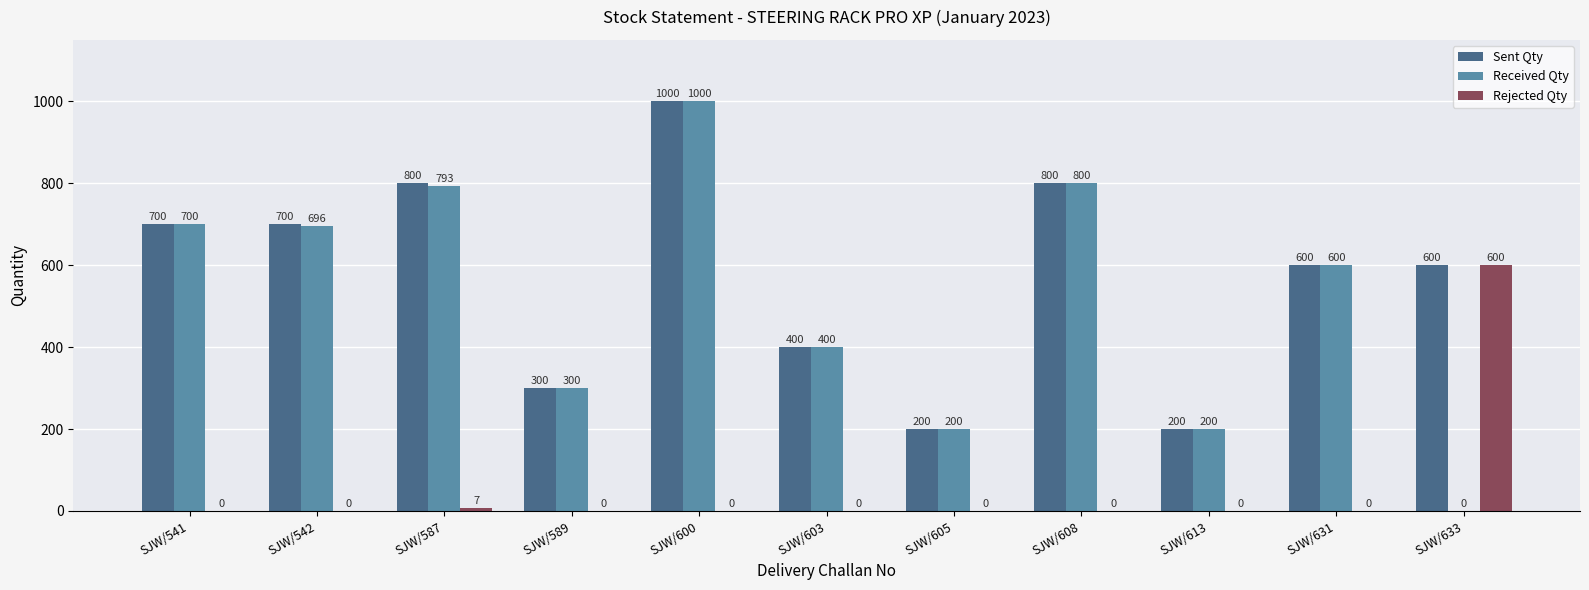

True or false: Sent Qty has a value of 800 at SJW/608.

True